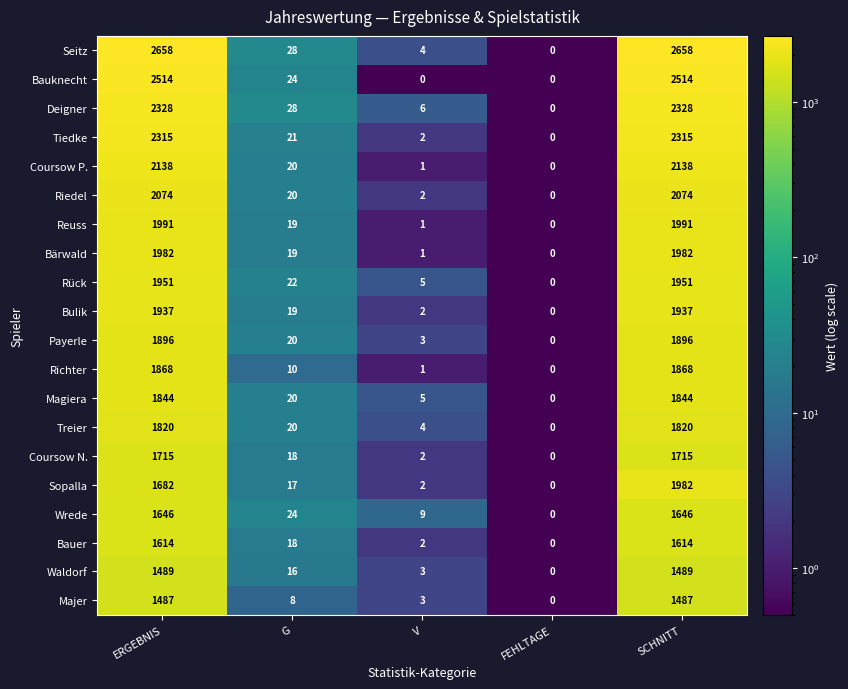

At which category is the sum across all series the highest?

SCHNITT